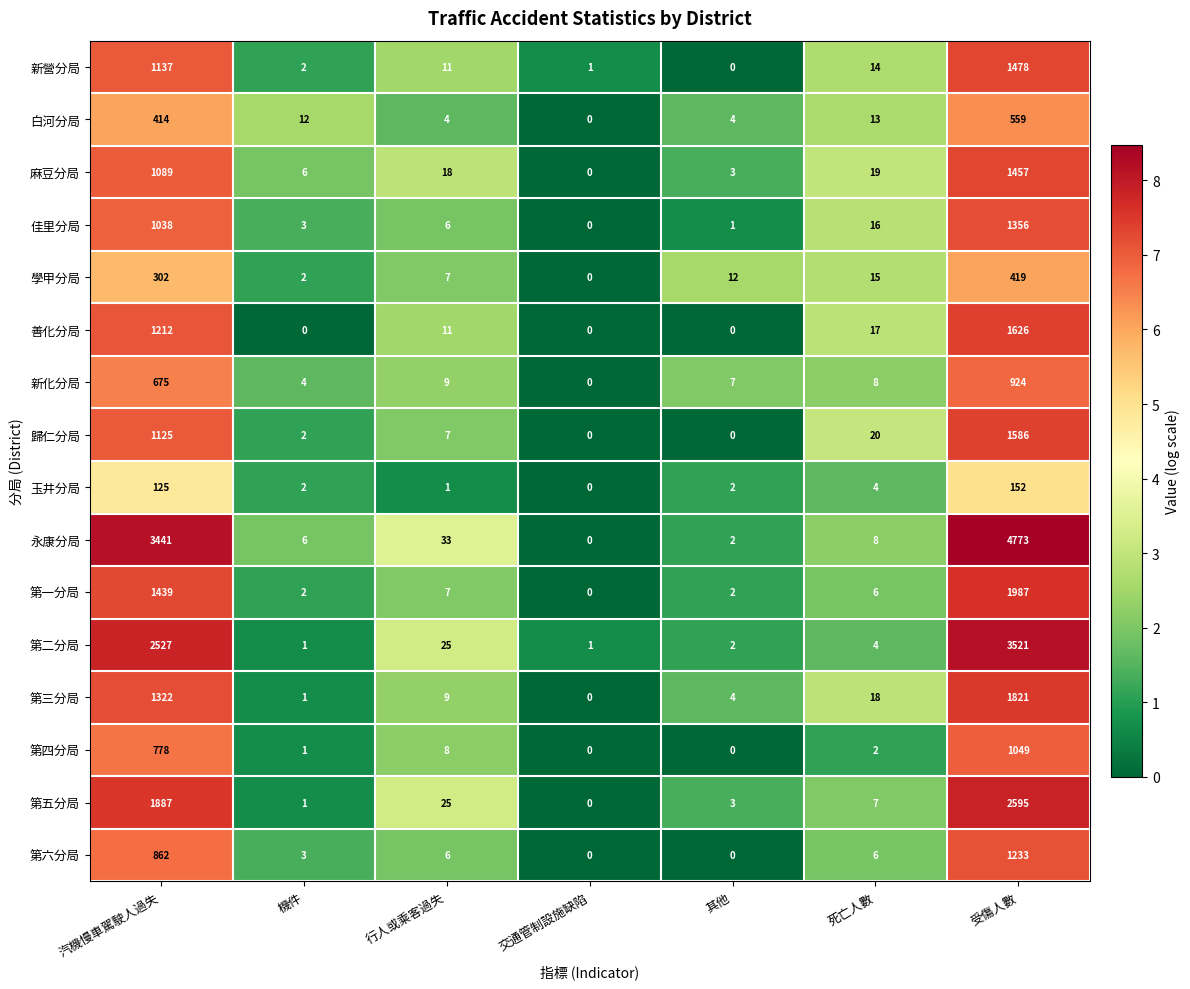

How many distinct data groups are displayed?

16